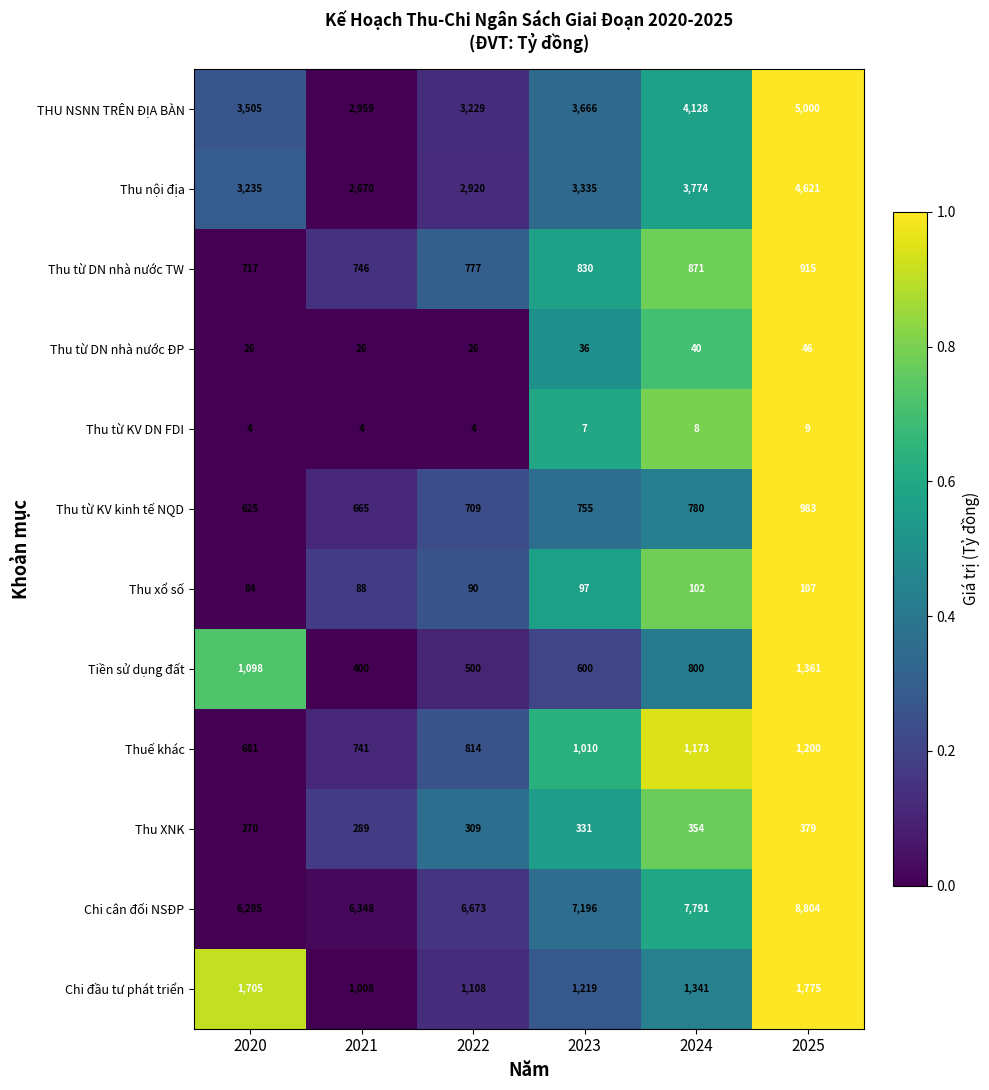

Between 2021 and 2023, which series saw the biggest shift?

Chi cân đối NSĐP